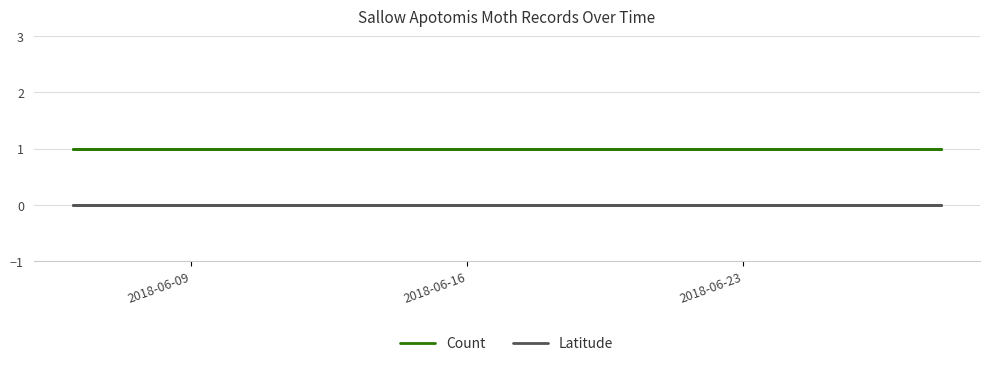

What is the label of the 3rd point from the right?

2018-06-16